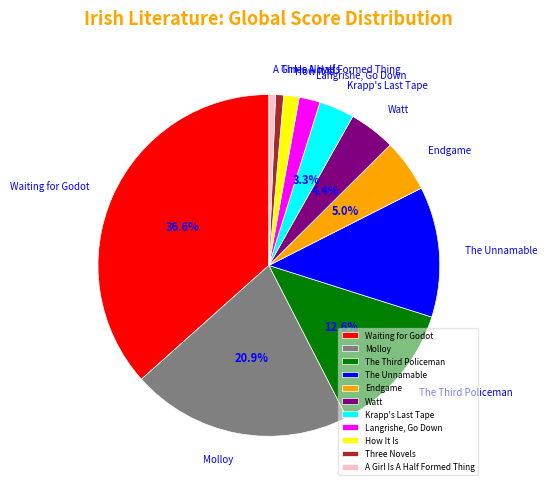

To the nearest percent, what is the combined percentage of A Girl Is A Half Formed Thing and Waiting for Godot?

37%